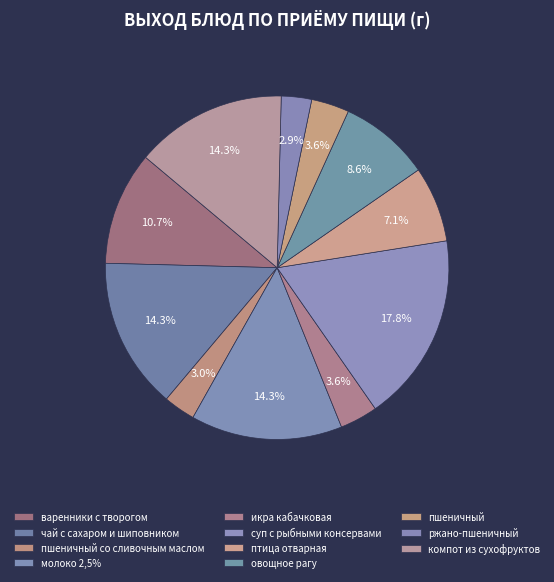

The суп с рыбными консервами slice represents 31% of the pie. True or false?

False